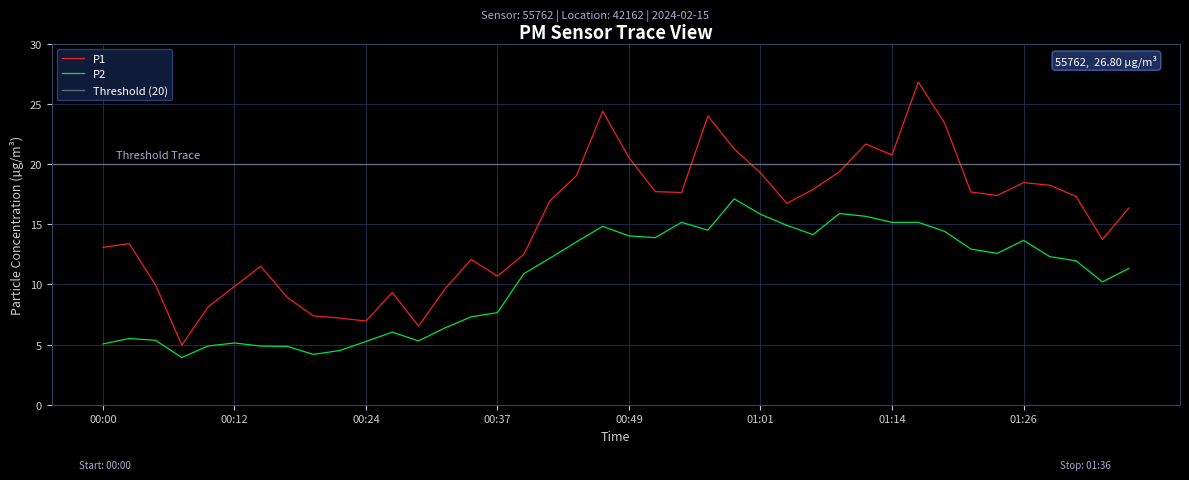

At which category does the chart reach its minimum across all series?

00:07